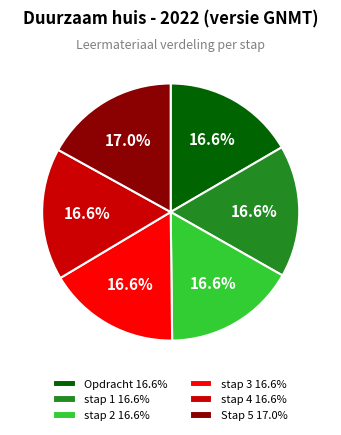

How many segments does this pie chart have?

6